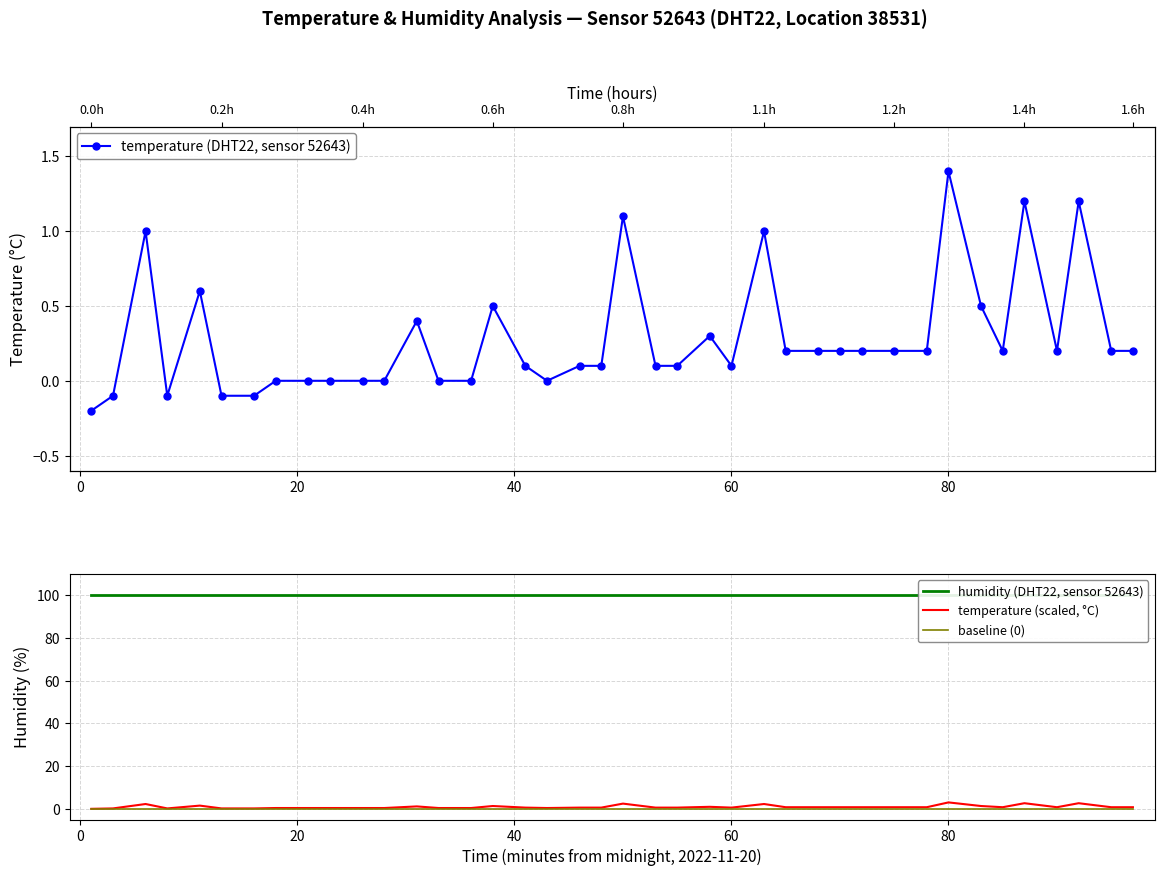

How many data points in temperature (DHT22, sensor 52643) are less than 0?

5